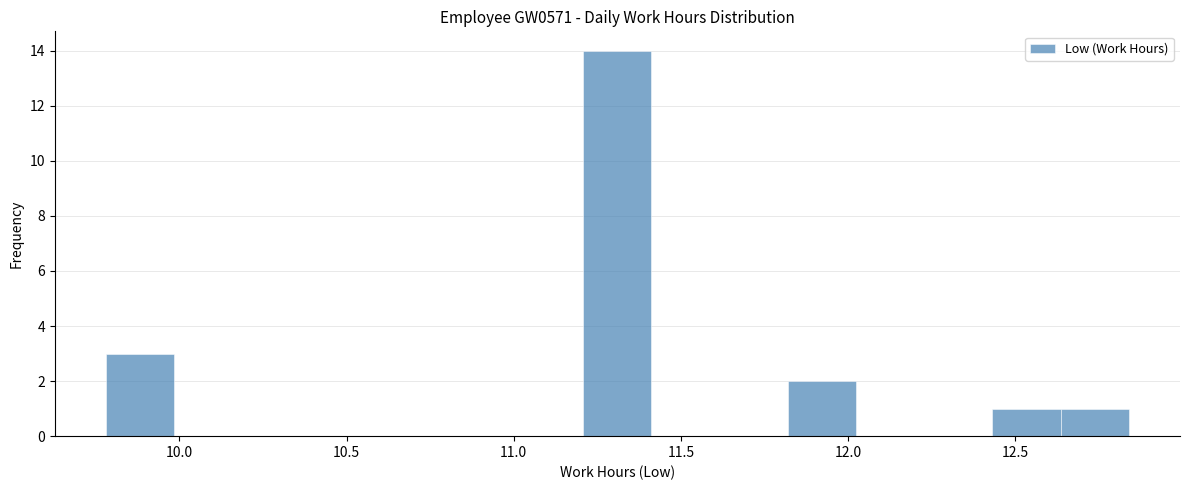

Which range on the x-axis has the tallest bar?

11.20 to 11.40